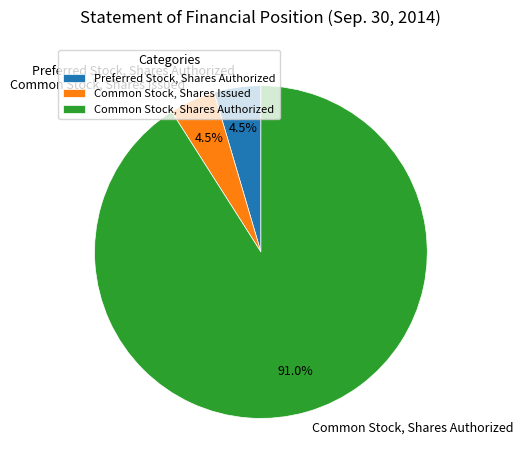

Which category has the biggest portion of the pie?

Common Stock, Shares Authorized